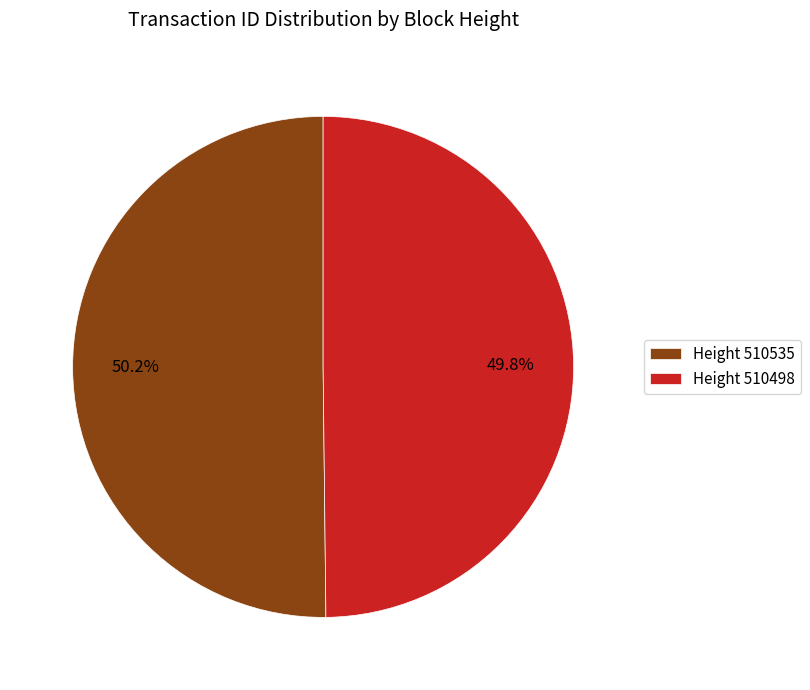

Does any single category account for the majority?

Yes